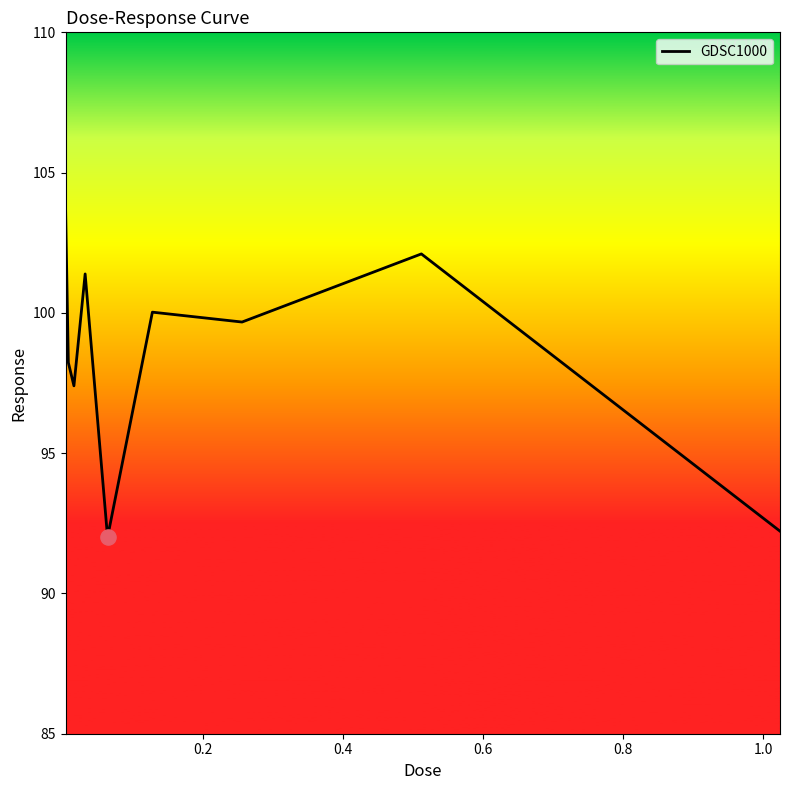

What is the difference between the maximum and minimum values?

11.8